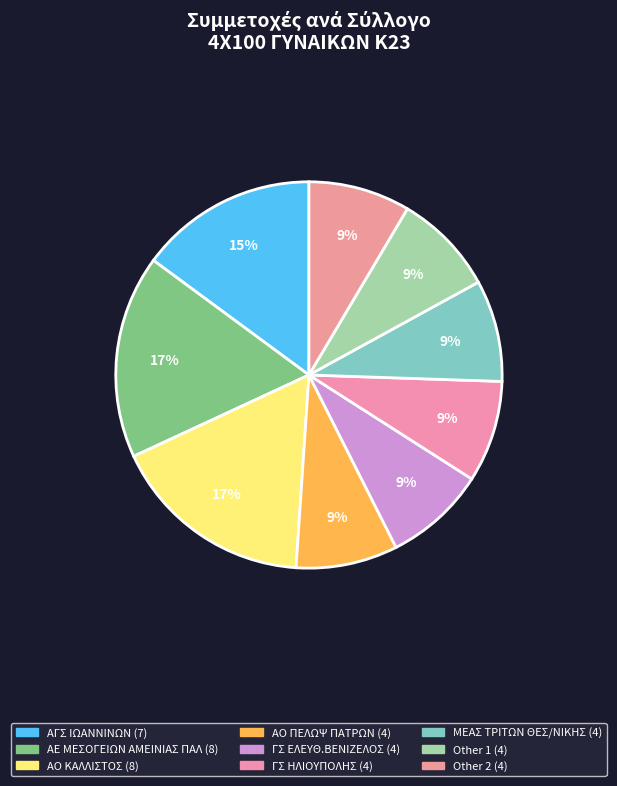

Count the number of slices in the pie.

9